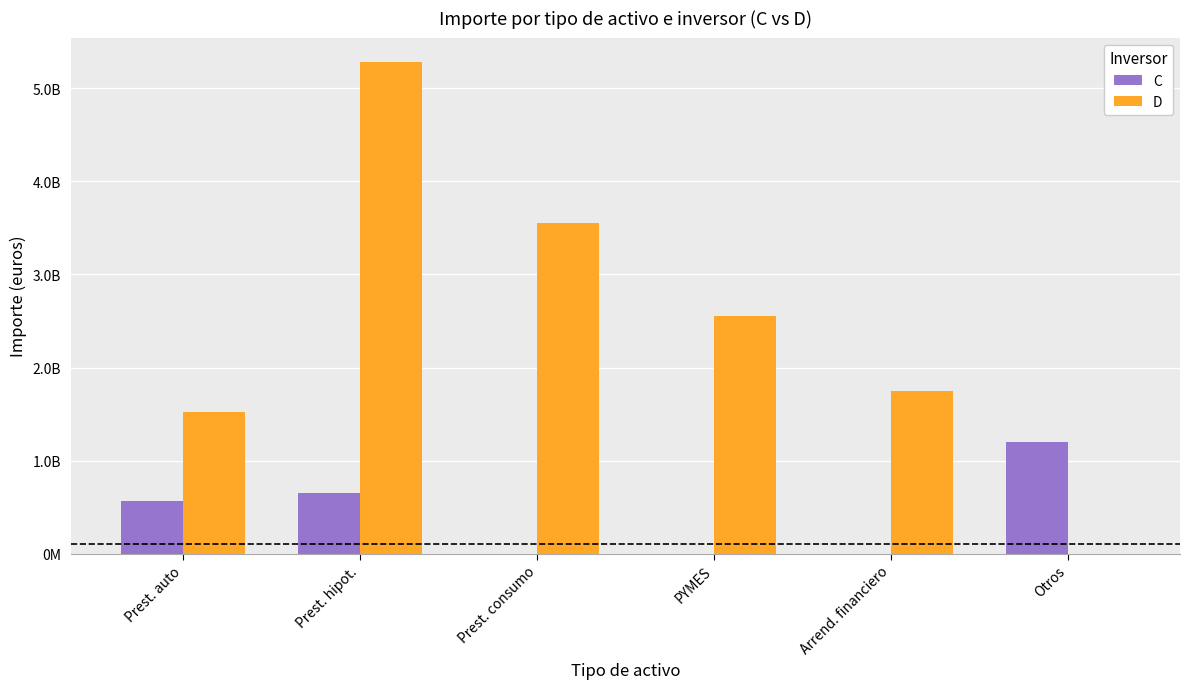

What position from the left is Prest. hipot.?

2